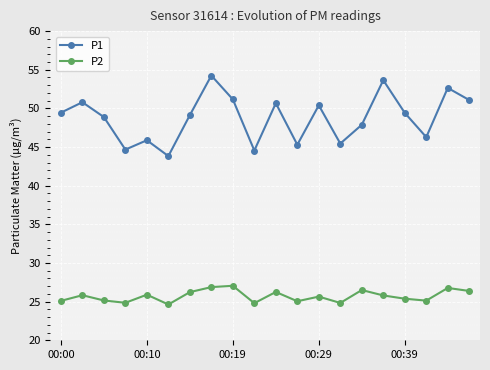

Count the number of categories in the chart.

20